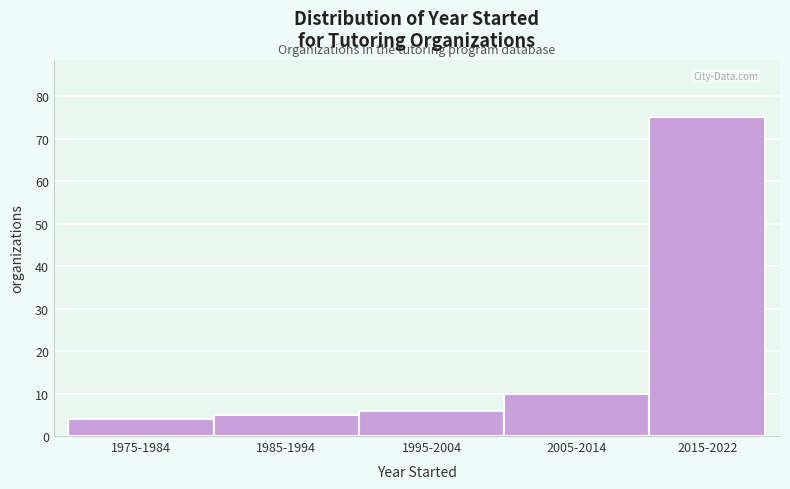

Reading left to right, list all the values displayed in this chart.

1975-1984=4	1985-1994=5	1995-2004=6	2005-2014=10	2015-2022=75